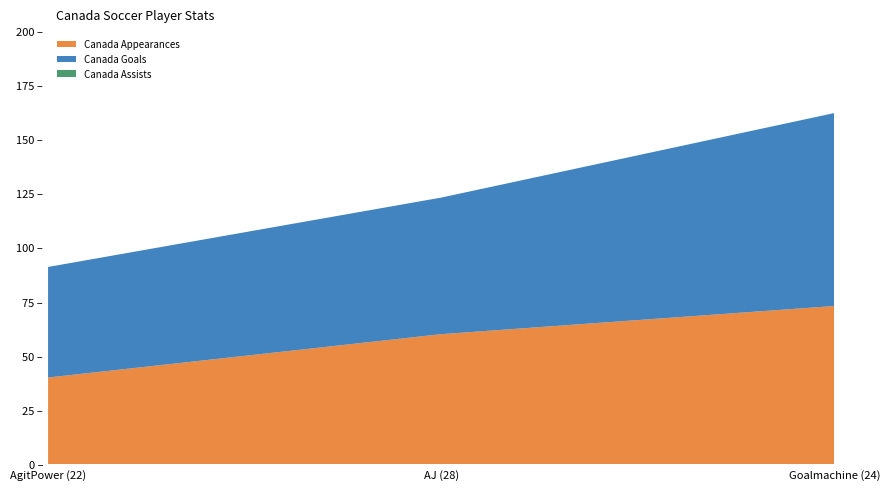

Reading left to right, list all the values displayed in this chart.

Canada Appearances: 40	60	73
Canada Goals: 51	63	89
Canada Assists: 0	0	0